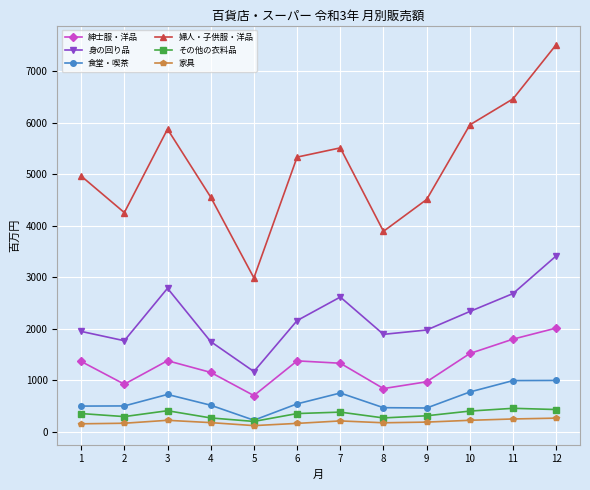

What is the difference between the highest and lowest values at 8?

3717